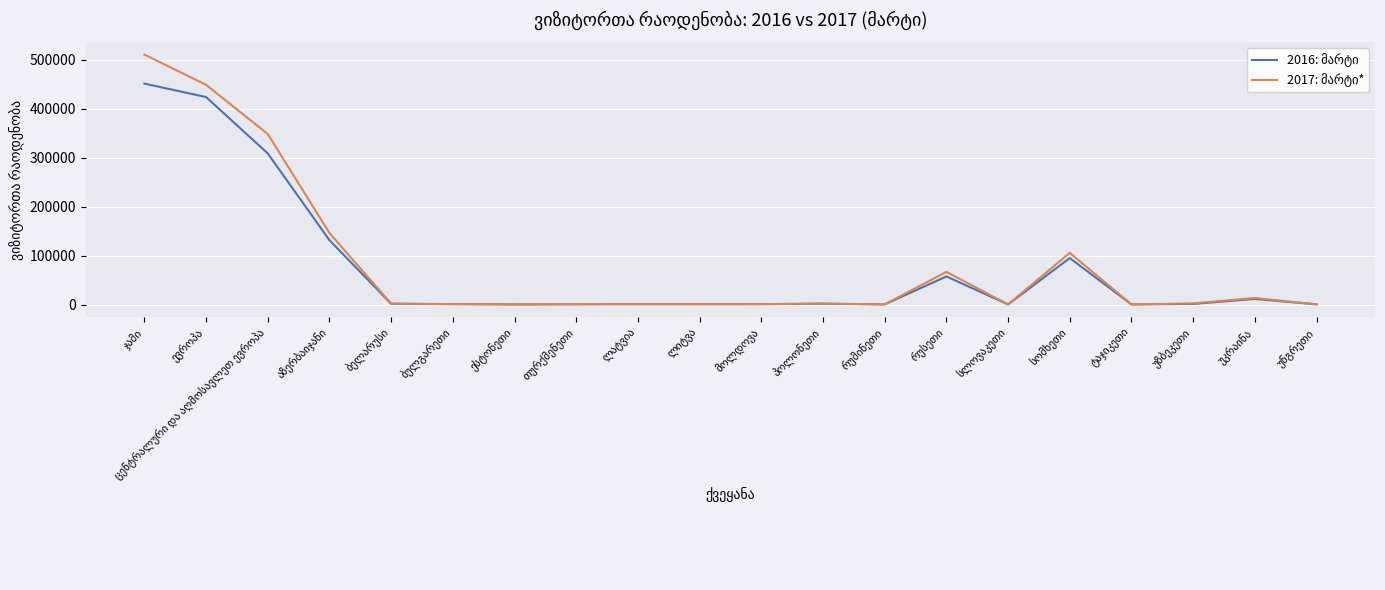

What is the maximum value shown in the chart?

511045